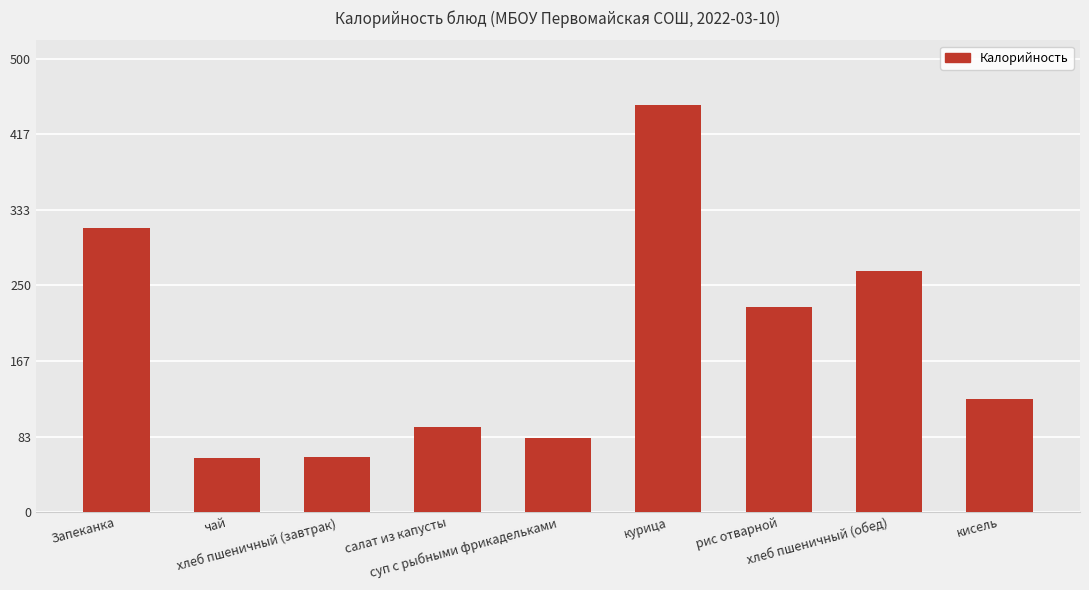

Where does the data first go above 125?

Запеканка